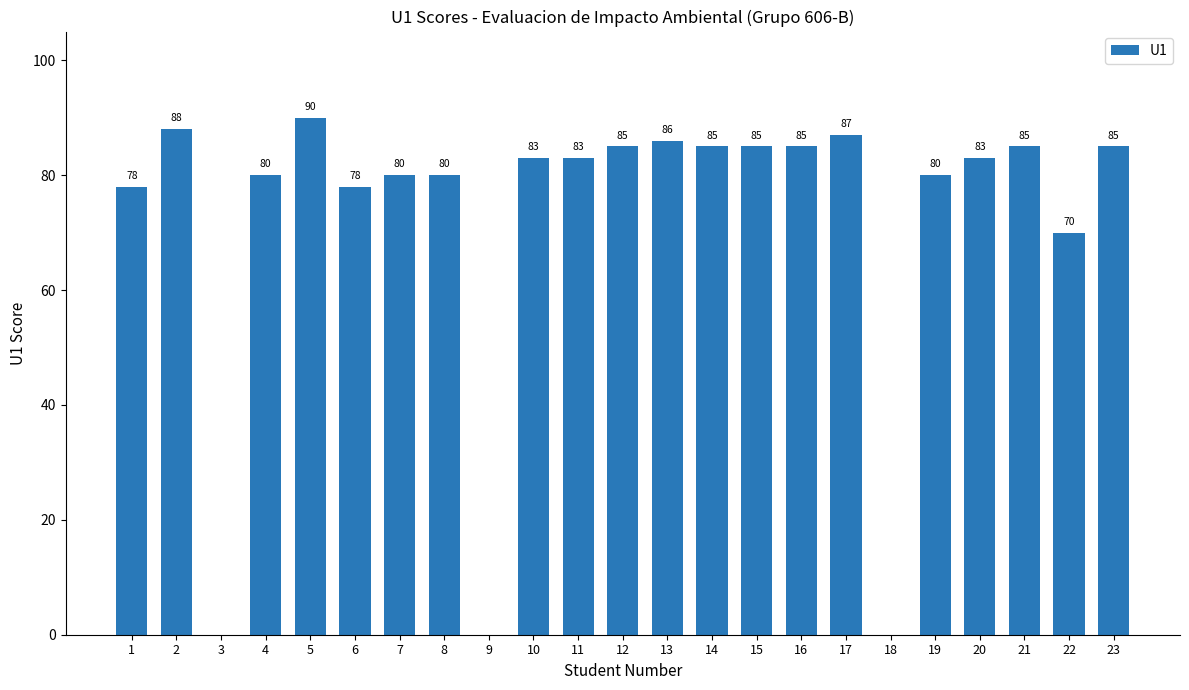

What is the sum of the values at 1 and 17?

165